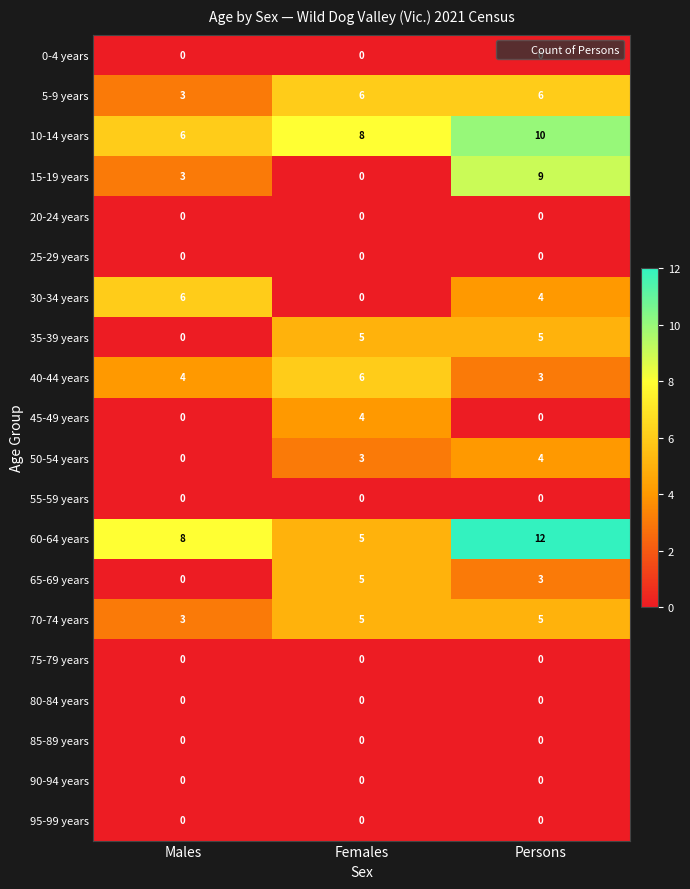

Where is 35-39 years nearest to the value 2?

Males